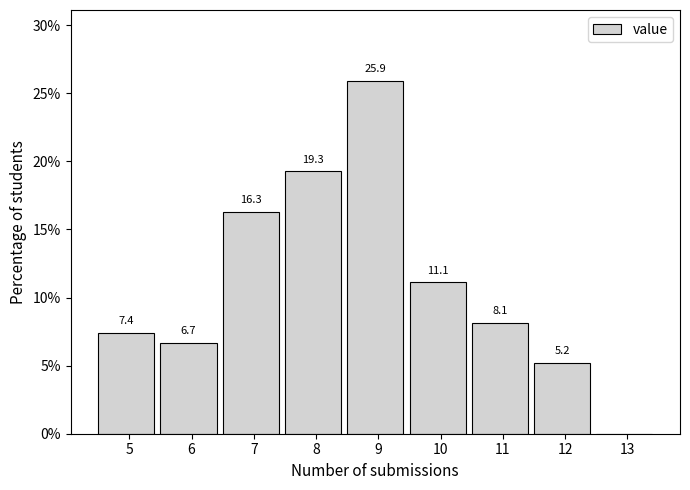

Reading left to right, list all the values displayed in this chart.

5=7.4	6=6.7	7=16.3	8=19.3	9=25.9	10=11.1	11=8.1	12=5.2	13=0.0